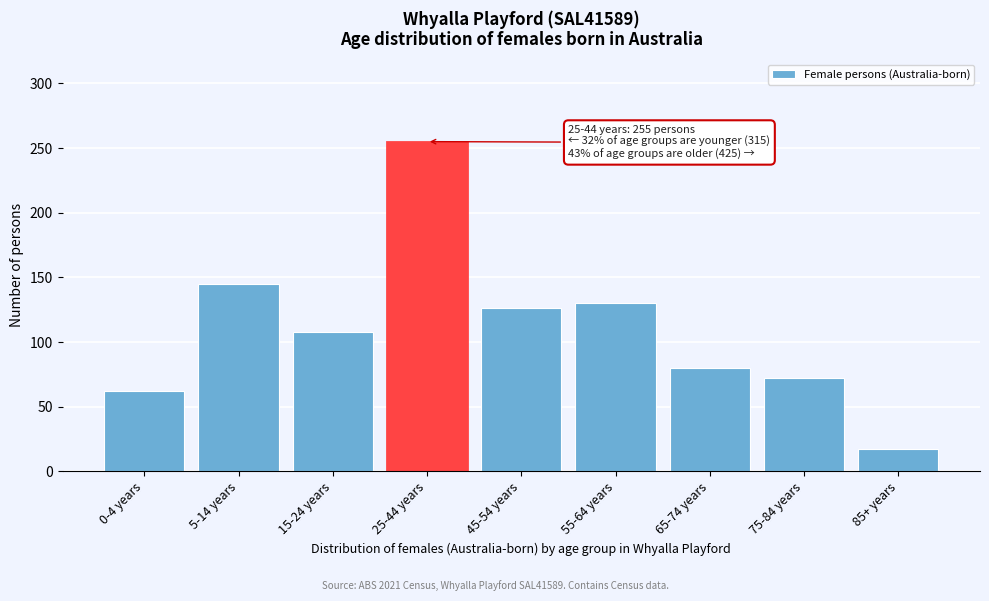

Reading left to right, what are all the values shown in this chart?

62	145	108	255	126	130	80	72	17